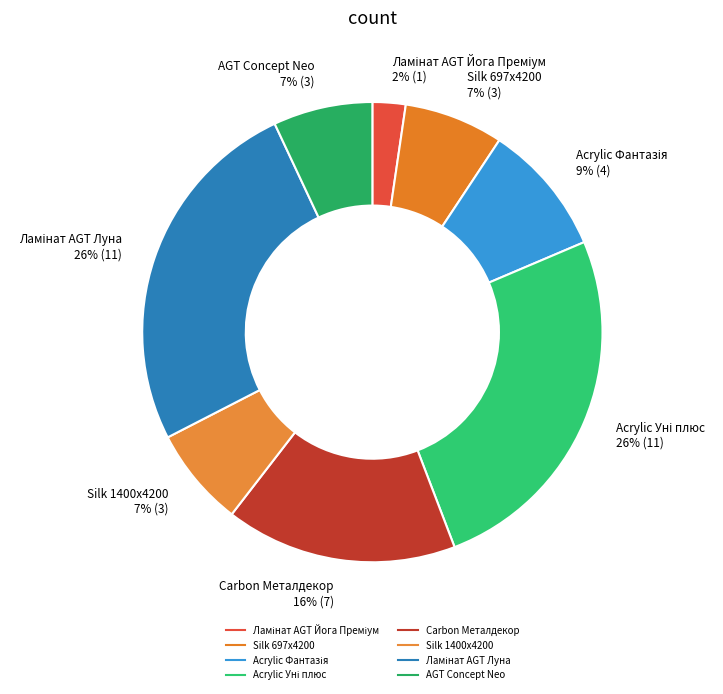

Rank the categories by value from lowest to highest.

Ламінат AGT Йога Преміум, Silk 697x4200x12mm, Silk 1400x4200x12mm, Laminate AGT Concept Neo Series, Панель акрилова Acrylic 18 мм. Фантазія, Панель Carbon Carbon 19 мм. Металдекор, Панель акрилова Acrylic 18 мм. Уні плюс, Ламінат AGT Луна